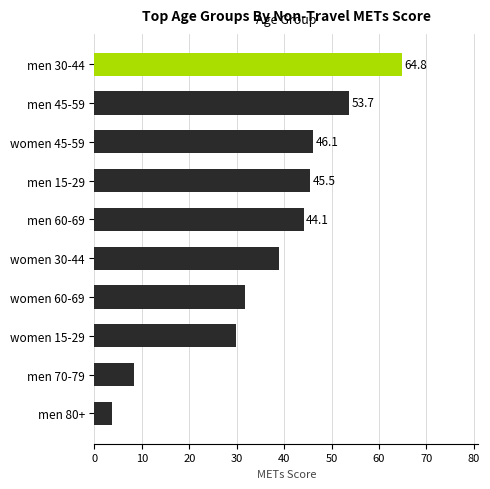

What is the maximum value shown in the chart?

64.8